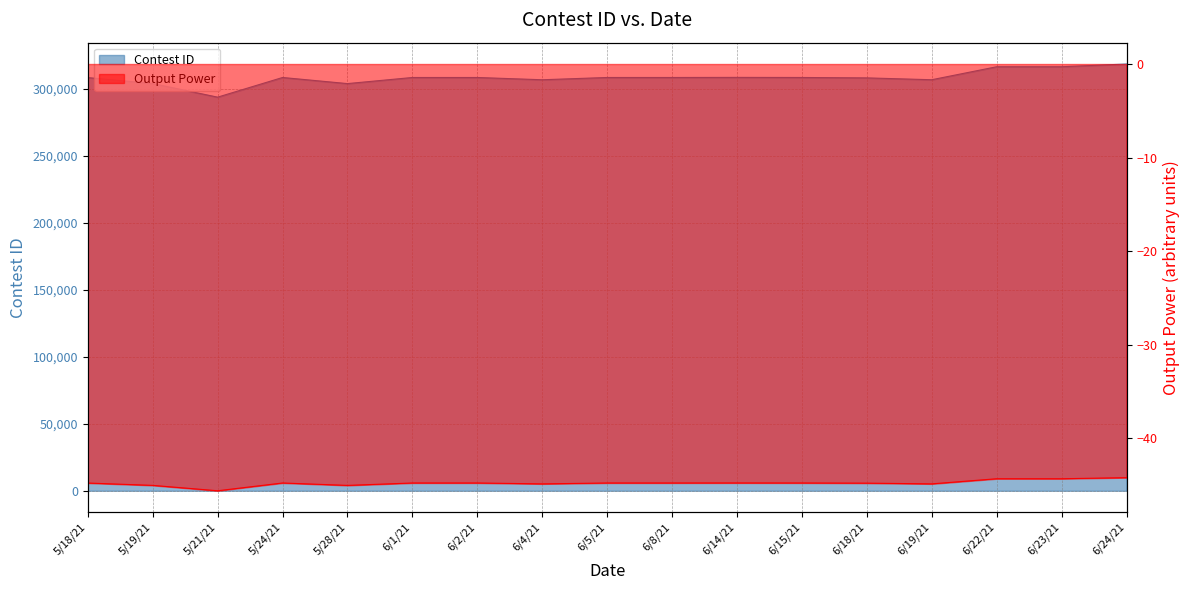

Approximately how many times larger is the value at 6/5/21 compared to 6/15/21?

1.0